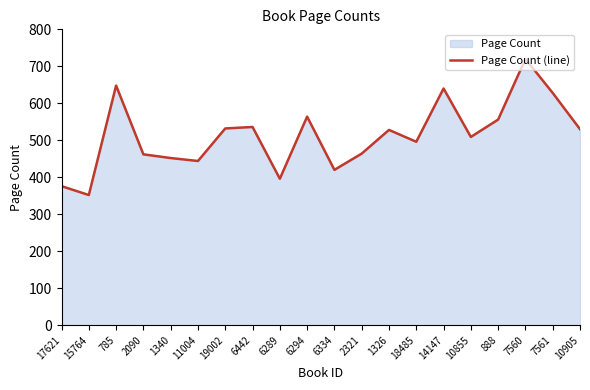

Where does the data first go above 528?

785